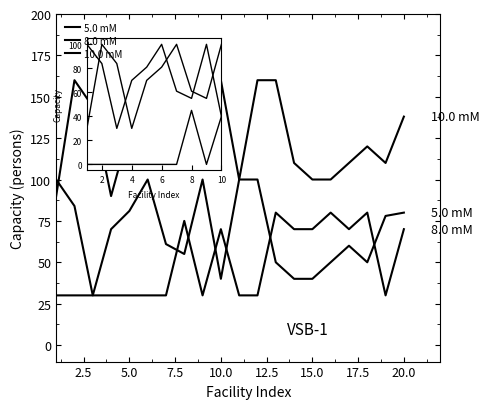

True or false: 10.0 mM and 8.0 mM intersect in this chart.

False